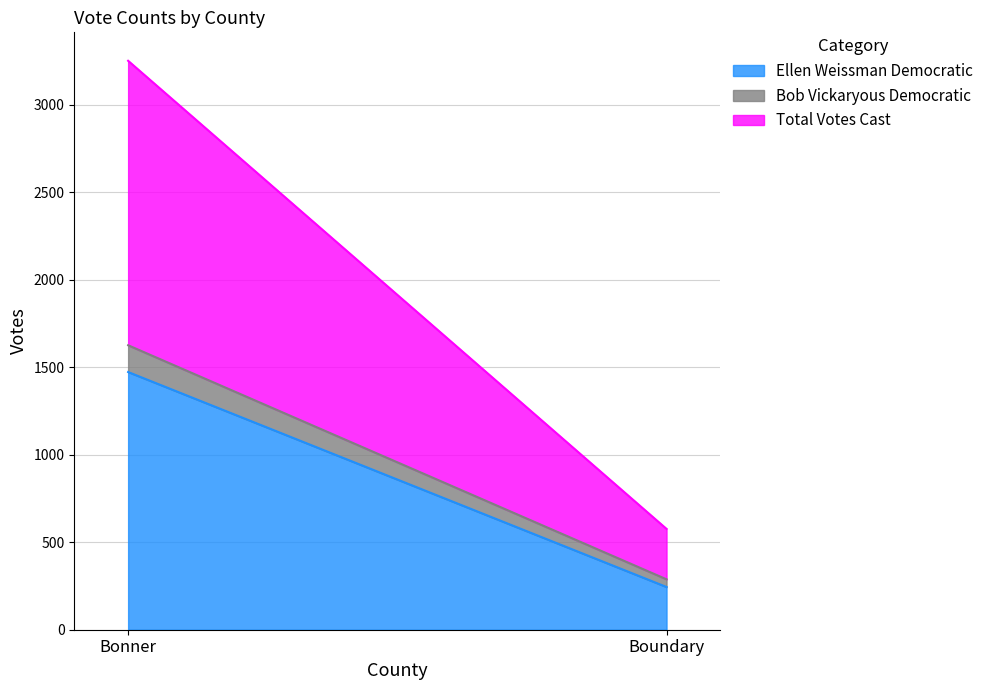

Between Bonner and Boundary, which series saw the biggest shift?

Total Votes Cast